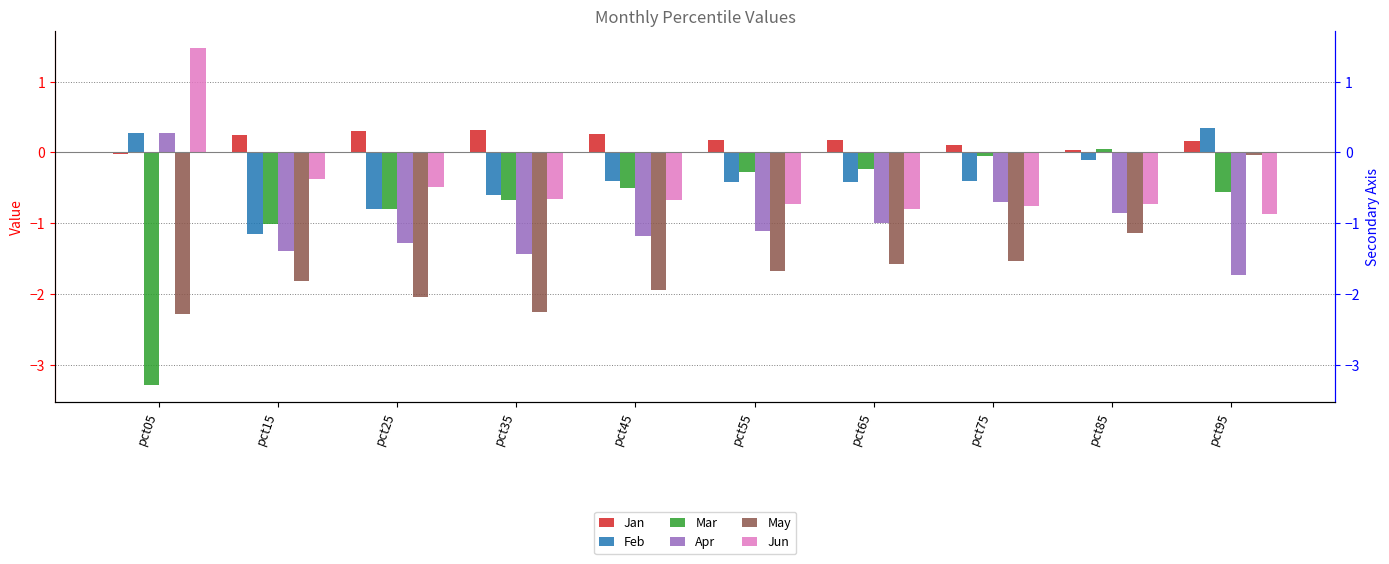

At which label is May closest to -1?

pct85